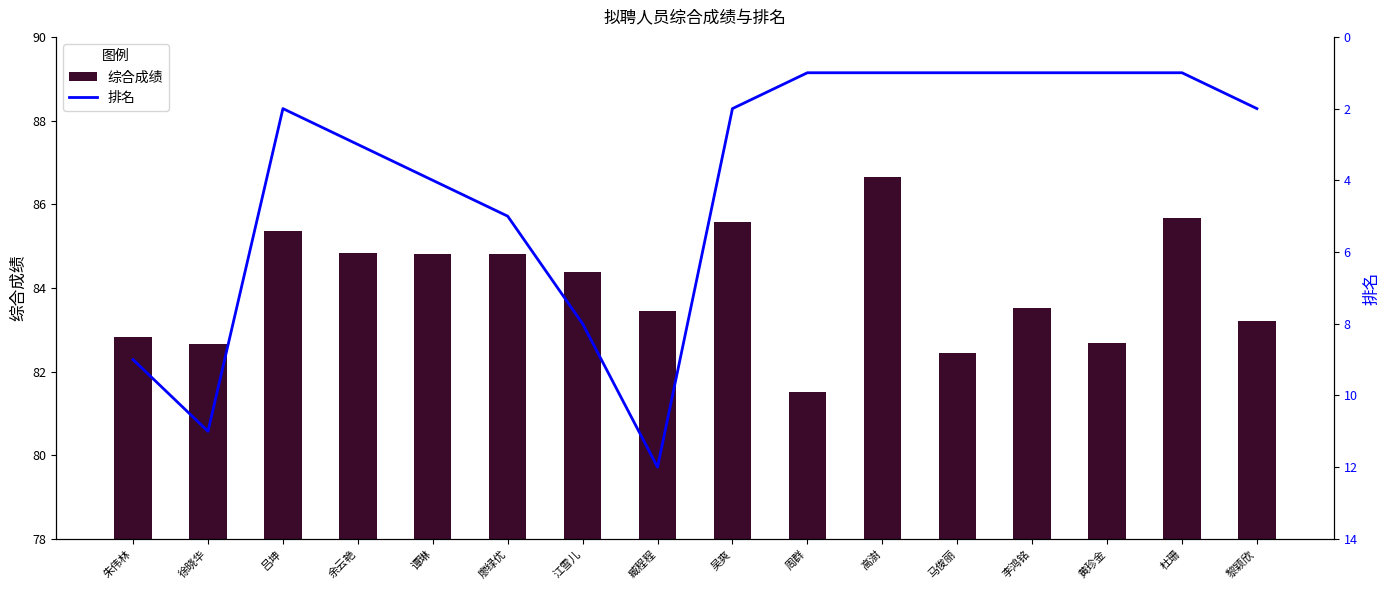

Read the 排名 value at 廖绿优.

5.0